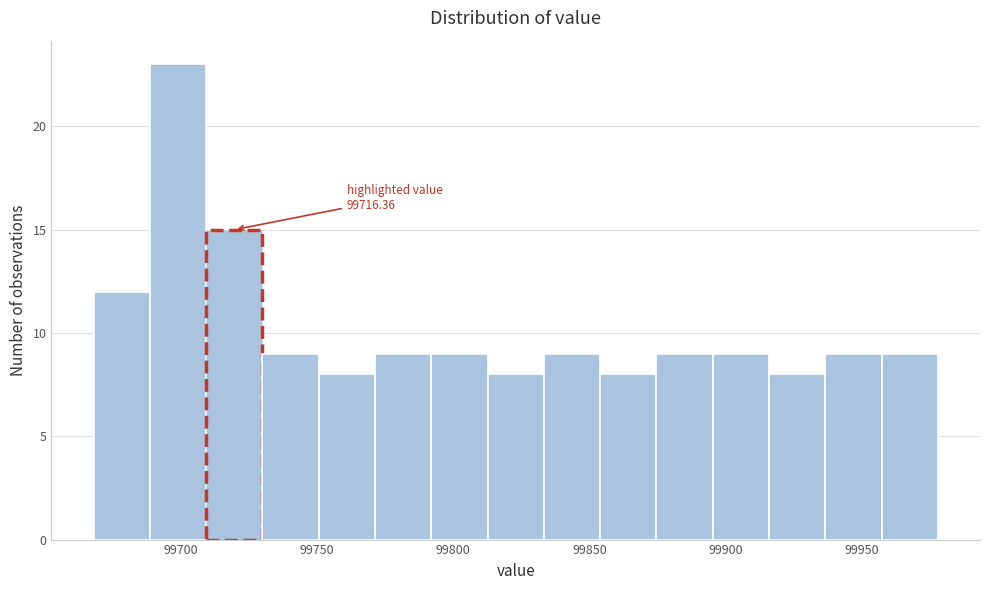

Which range on the x-axis has the tallest bar?

99690 to 99710